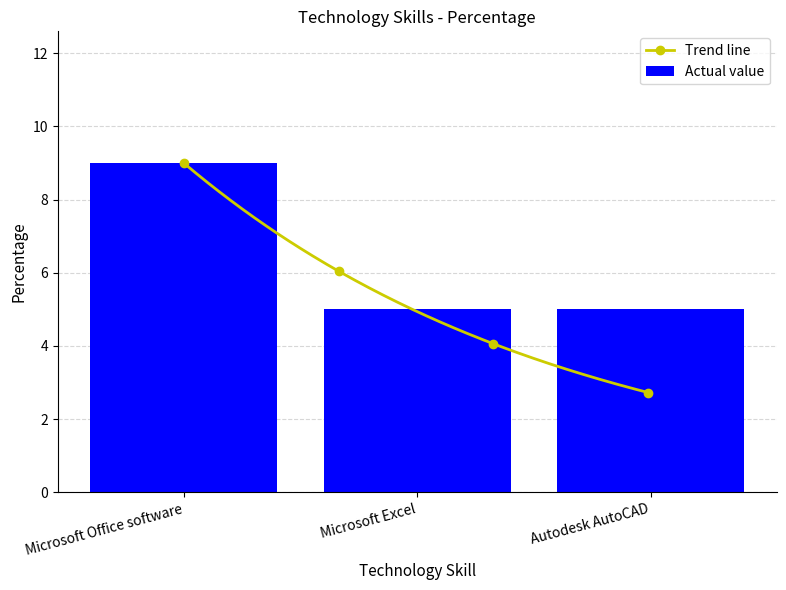

What is the greatest value displayed?

9